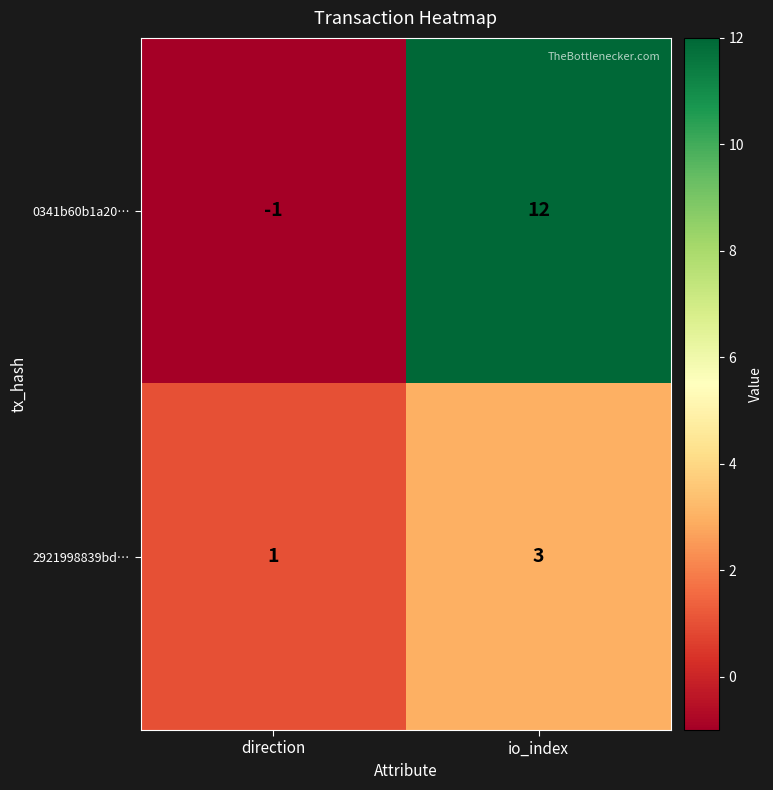

List the series in order of their overall mean, highest first.

0341b60b1a20…, 2921998839bd…